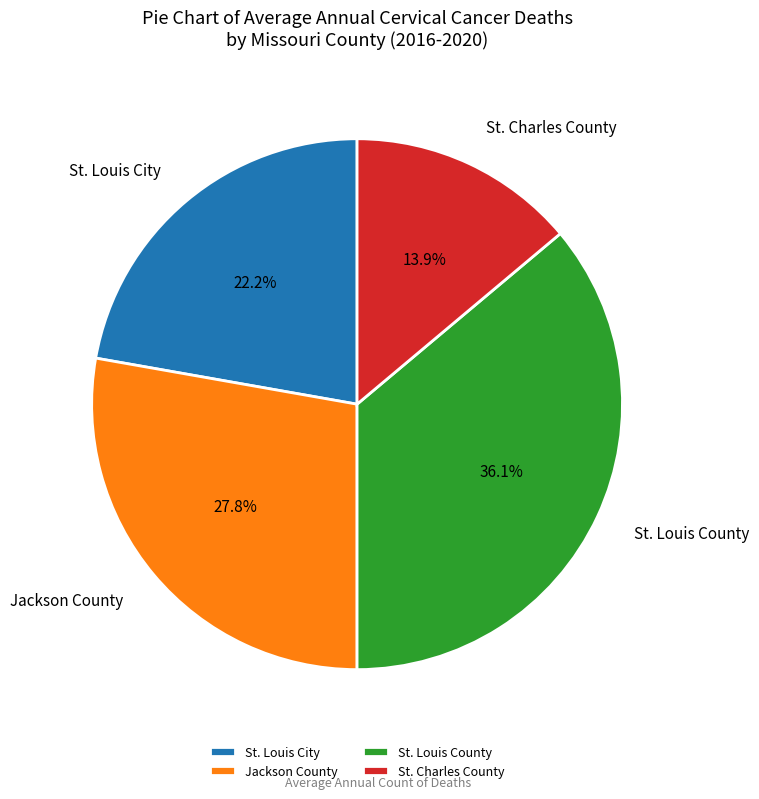

Between St. Charles County and St. Louis City, which is larger?

St. Louis City